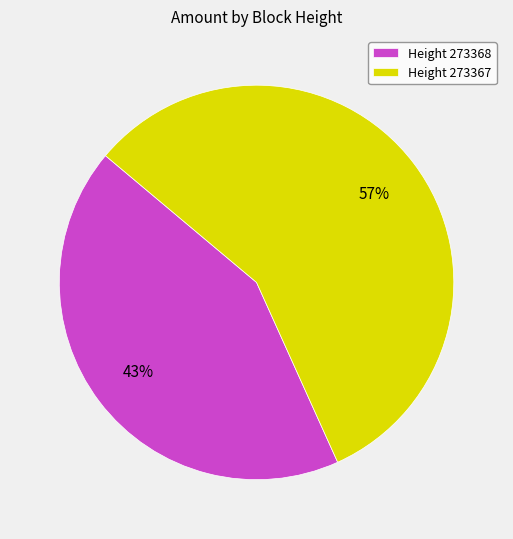

Which slice is the smallest?

Height 273368